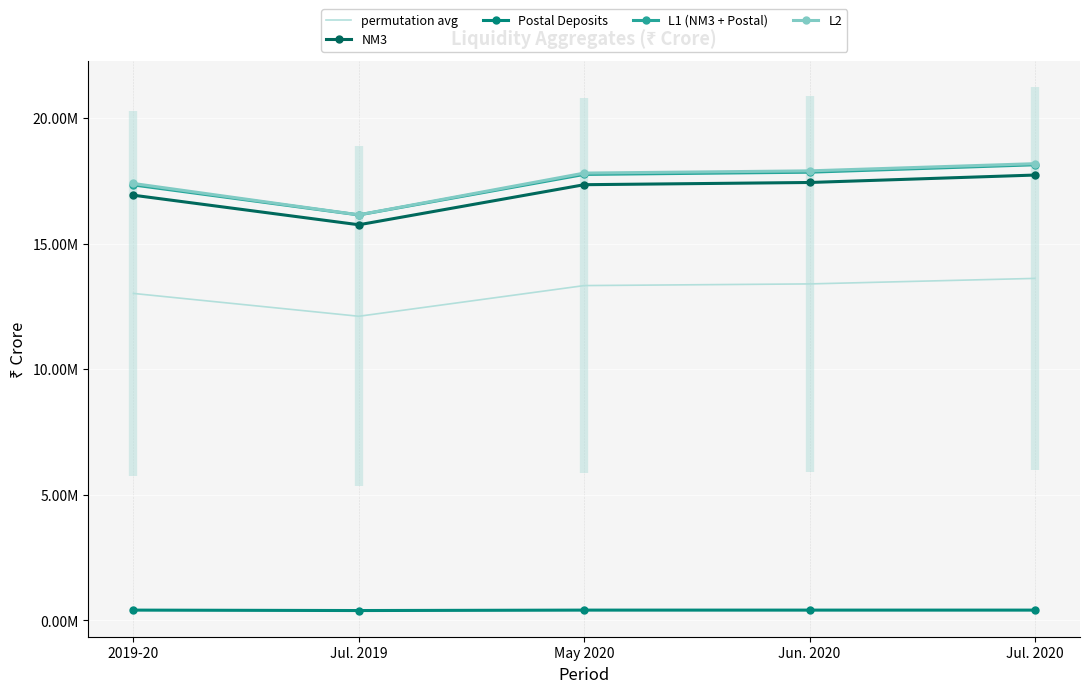

What is the smallest value displayed?

392304.0